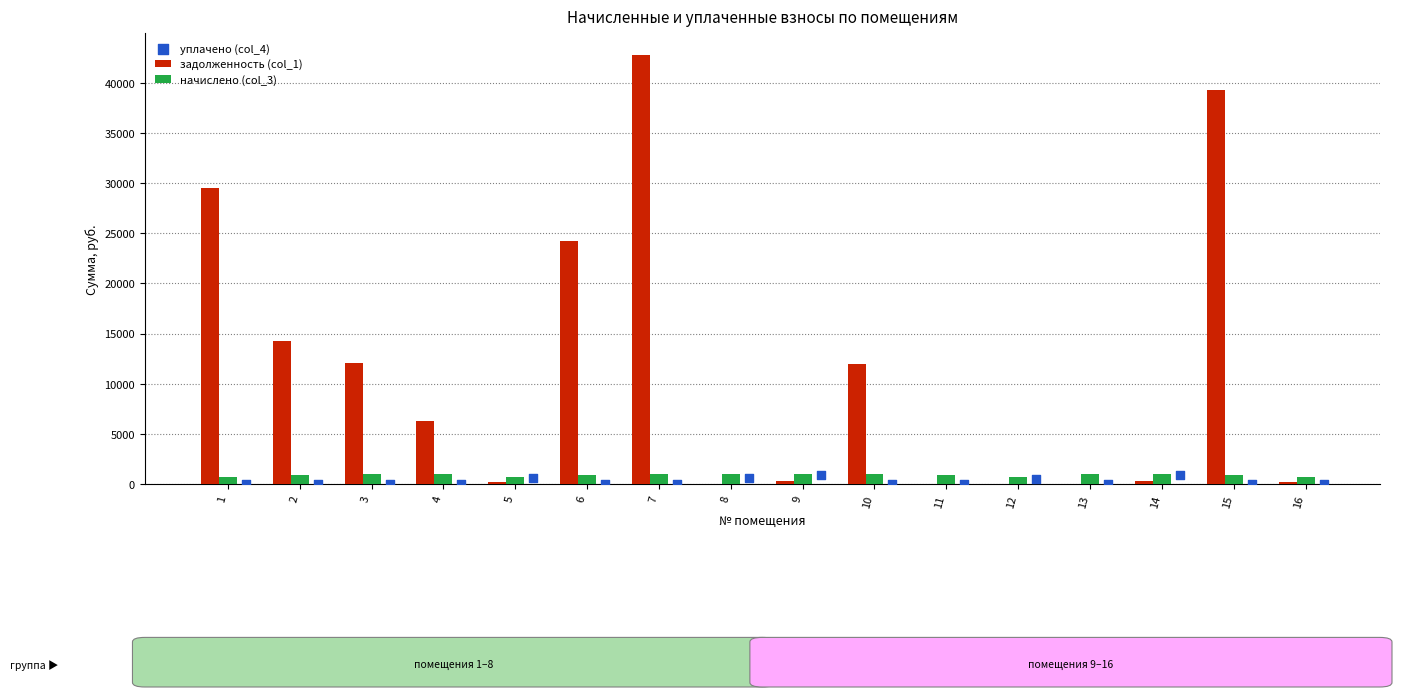

At how many categories does at least one series exceed 14767?

4